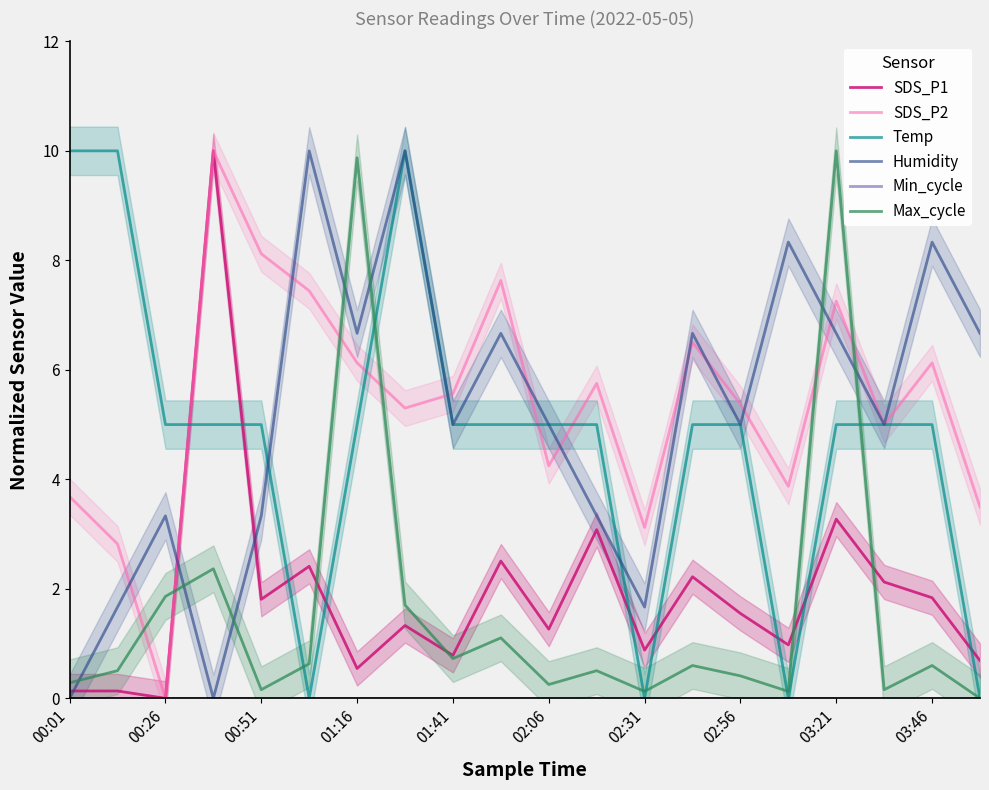

How many values in the SDS_P1 series exceed 1?

12